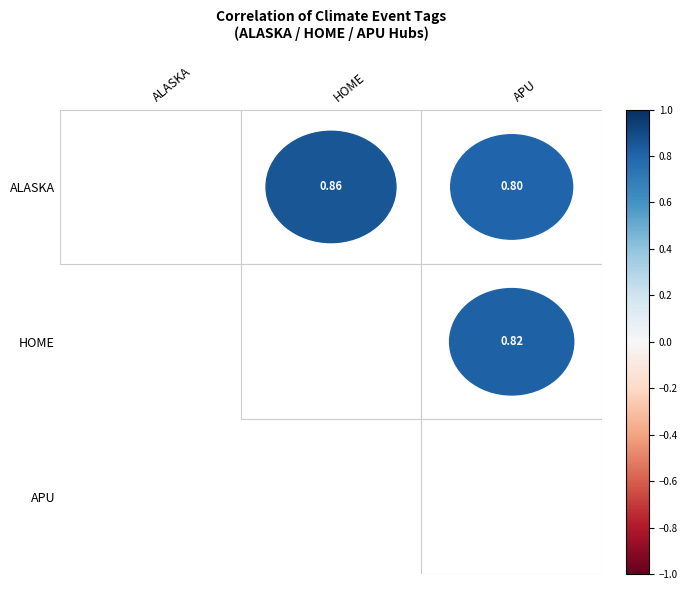

Where does the APU series first go above 0?

APU